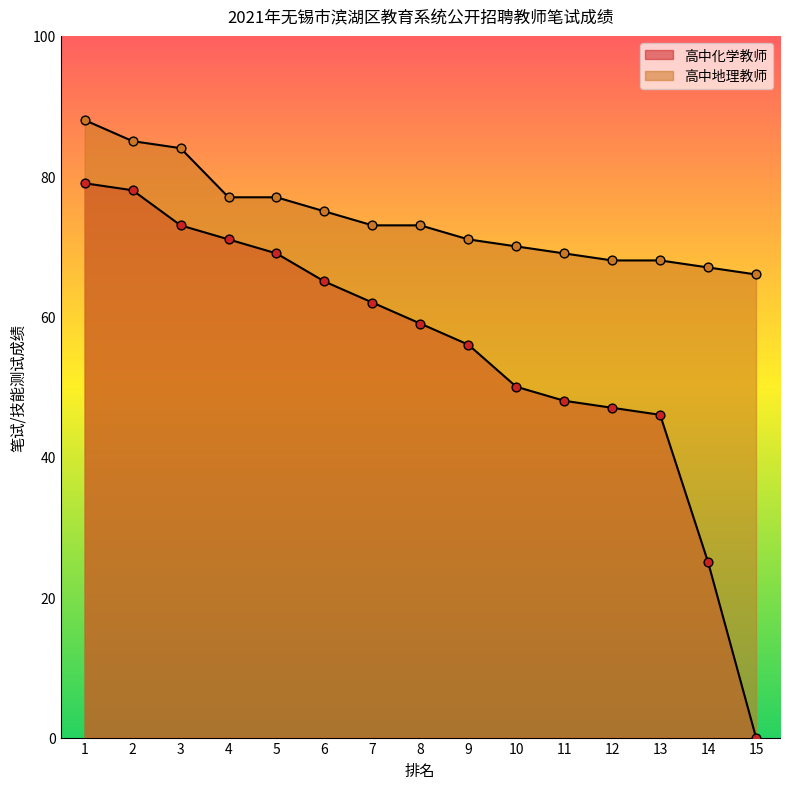

Which series has the largest total across all categories?

高中地理教师